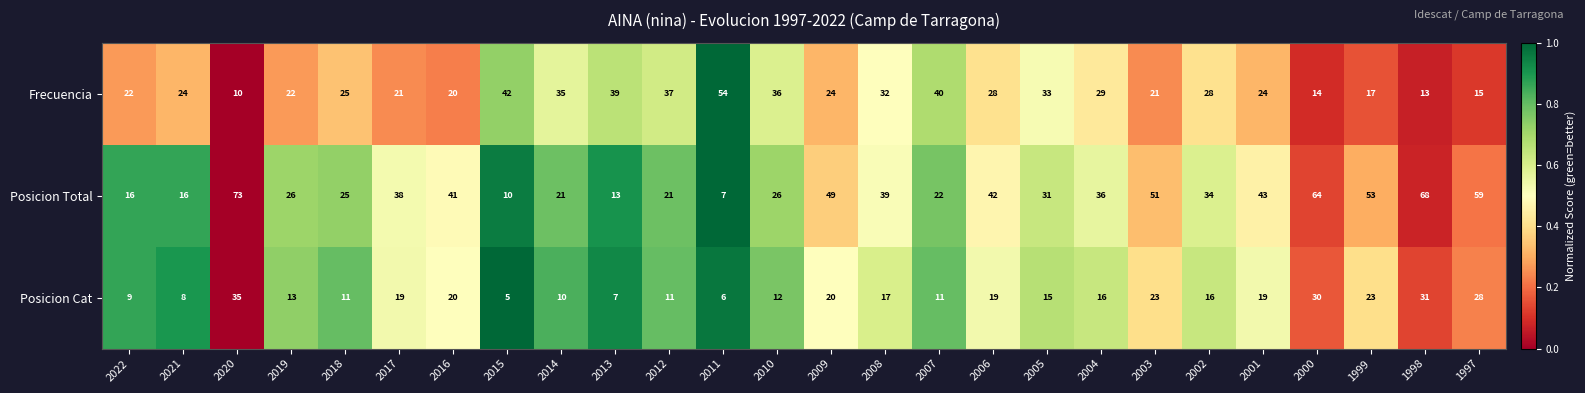

List the series in order of their peak value, lowest first.

Posicion Cat, Frecuencia, Posicion Total